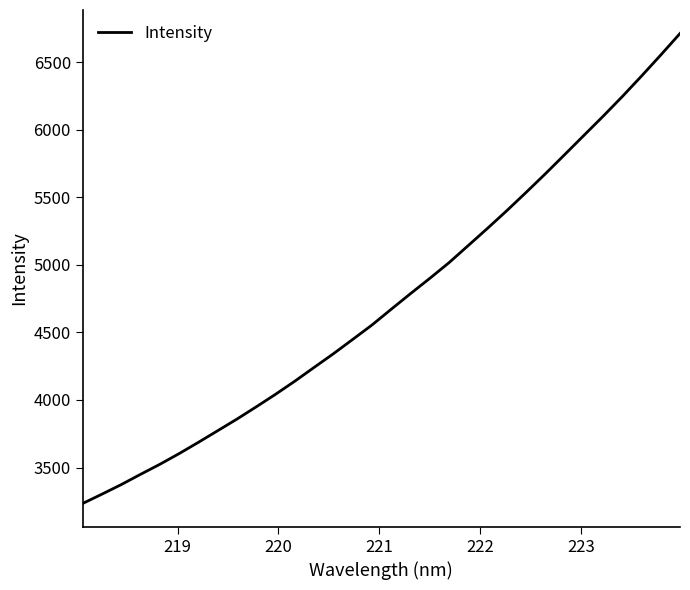

What is the maximum value shown in the chart?

6711.7